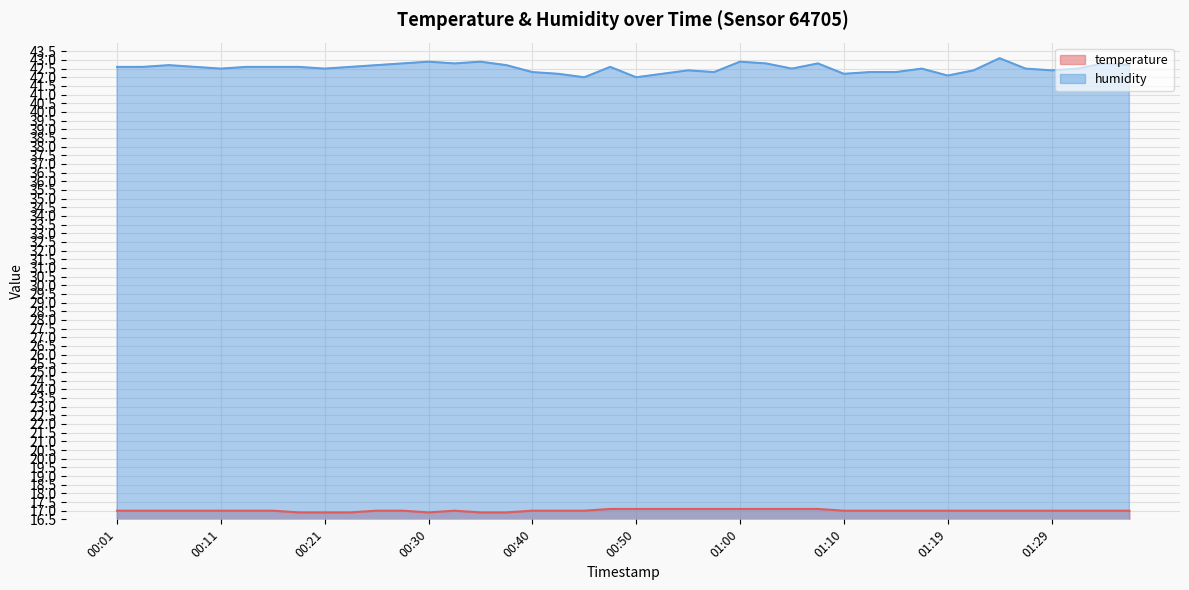

List the series in order of their peak value, highest first.

humidity, temperature